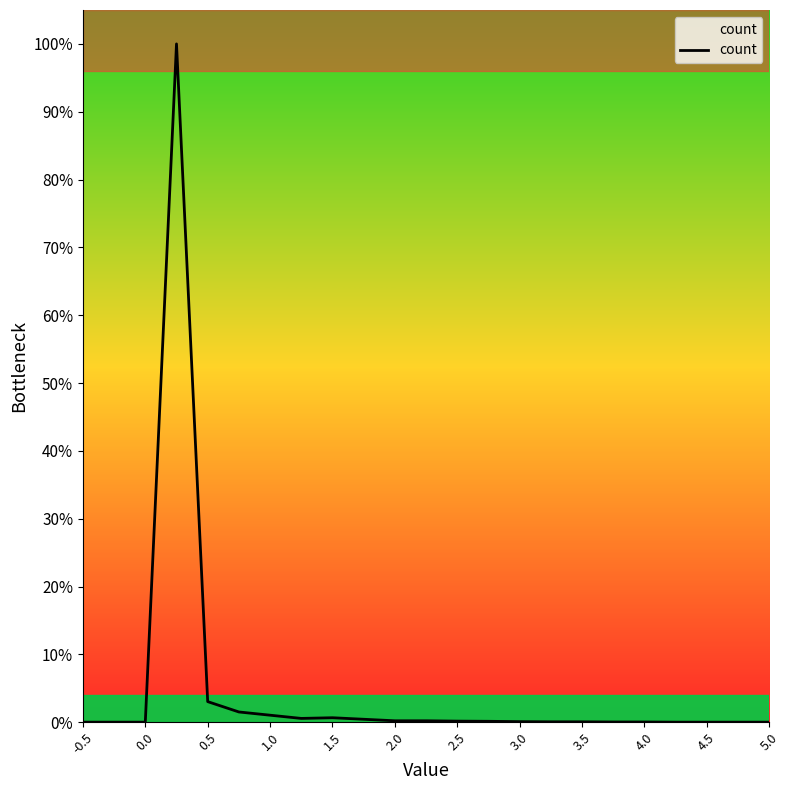

What is the sum of all values?

108.1